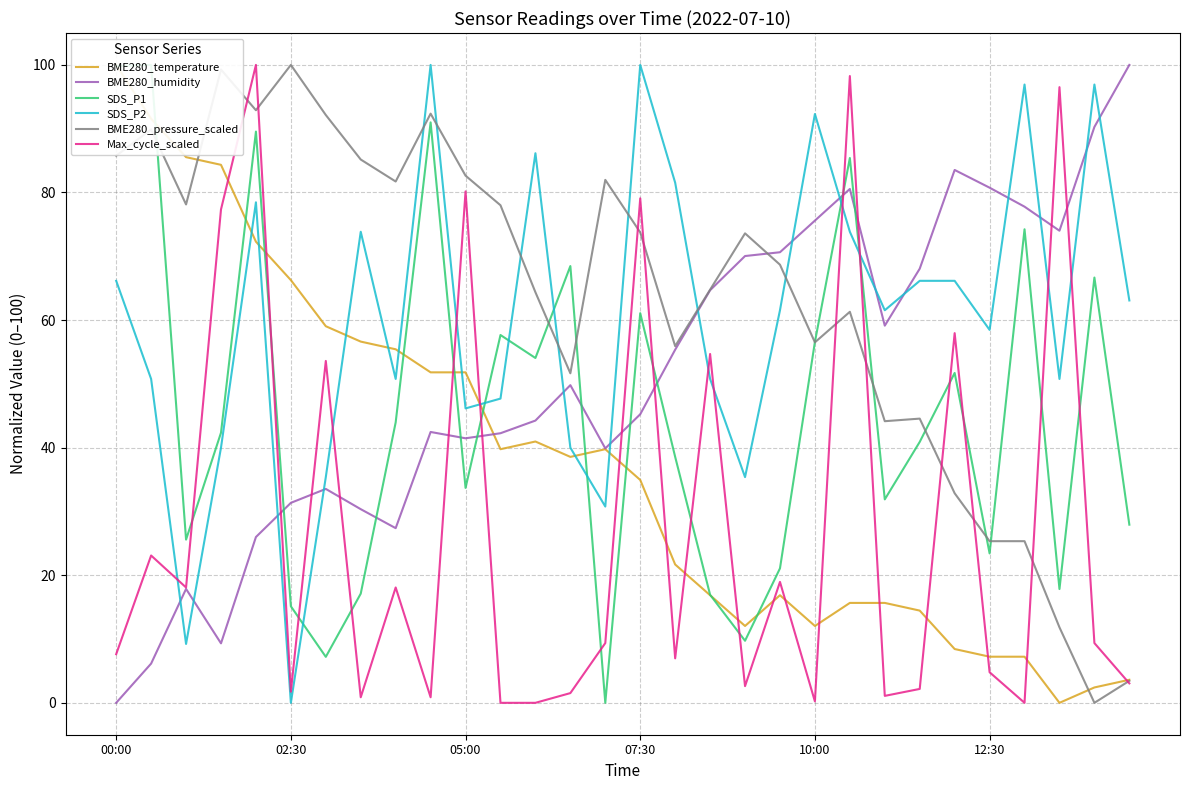

Which series changed the most between 6 and 13?

SDS_P1